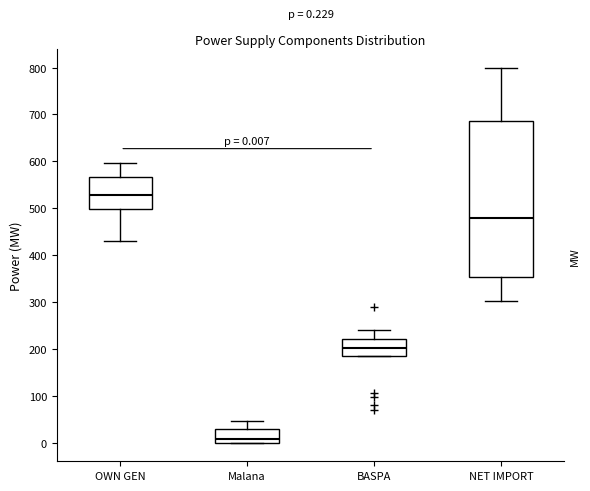

Comparing the boxes themselves (not the whiskers), which one is the tallest?

NET IMPORT